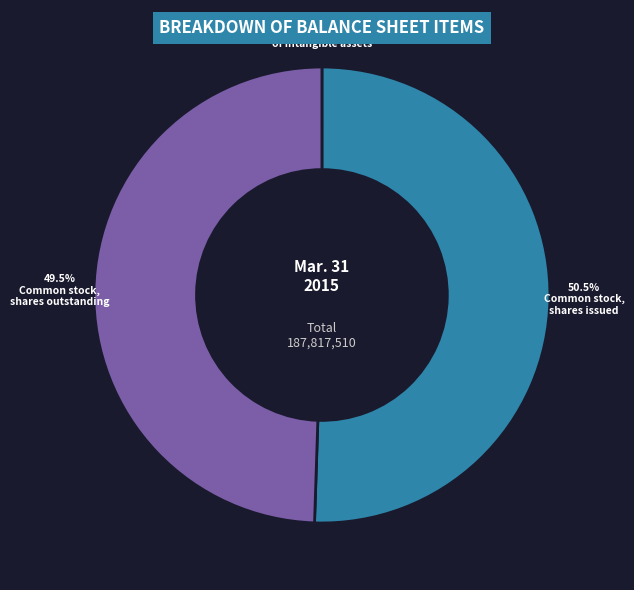

Does any single category account for the majority?

Yes